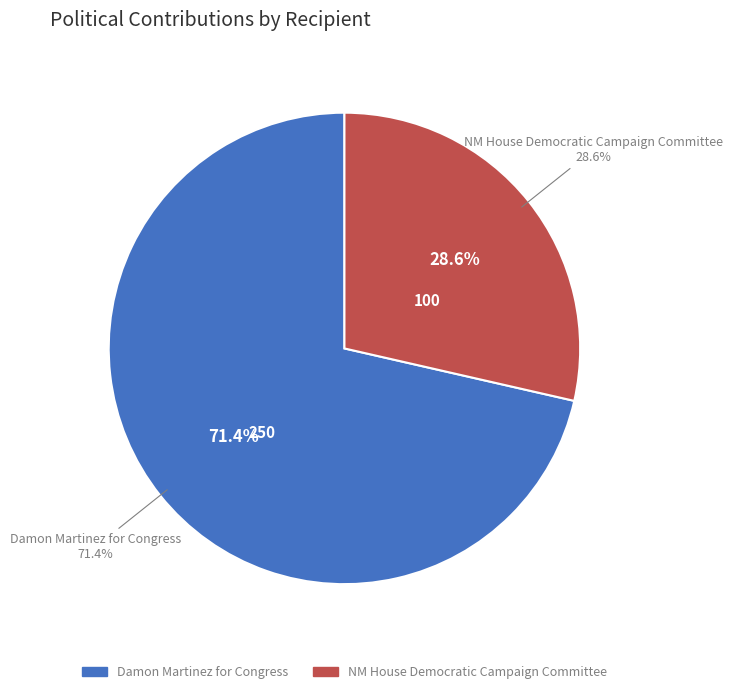

Is the sum of Damon Martinez for Congress and NM House Democratic Campaign Committee greater than half?

Yes